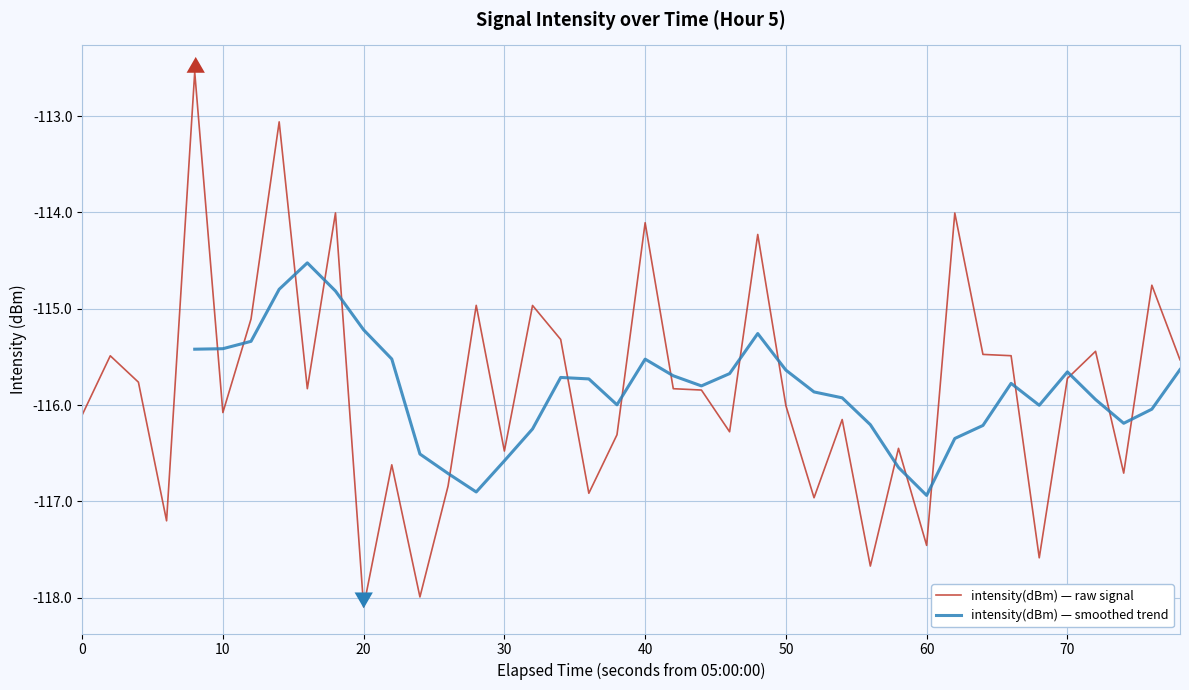

The value of intensity(dBm) — raw signal at 10 is -116.1. True or false?

True